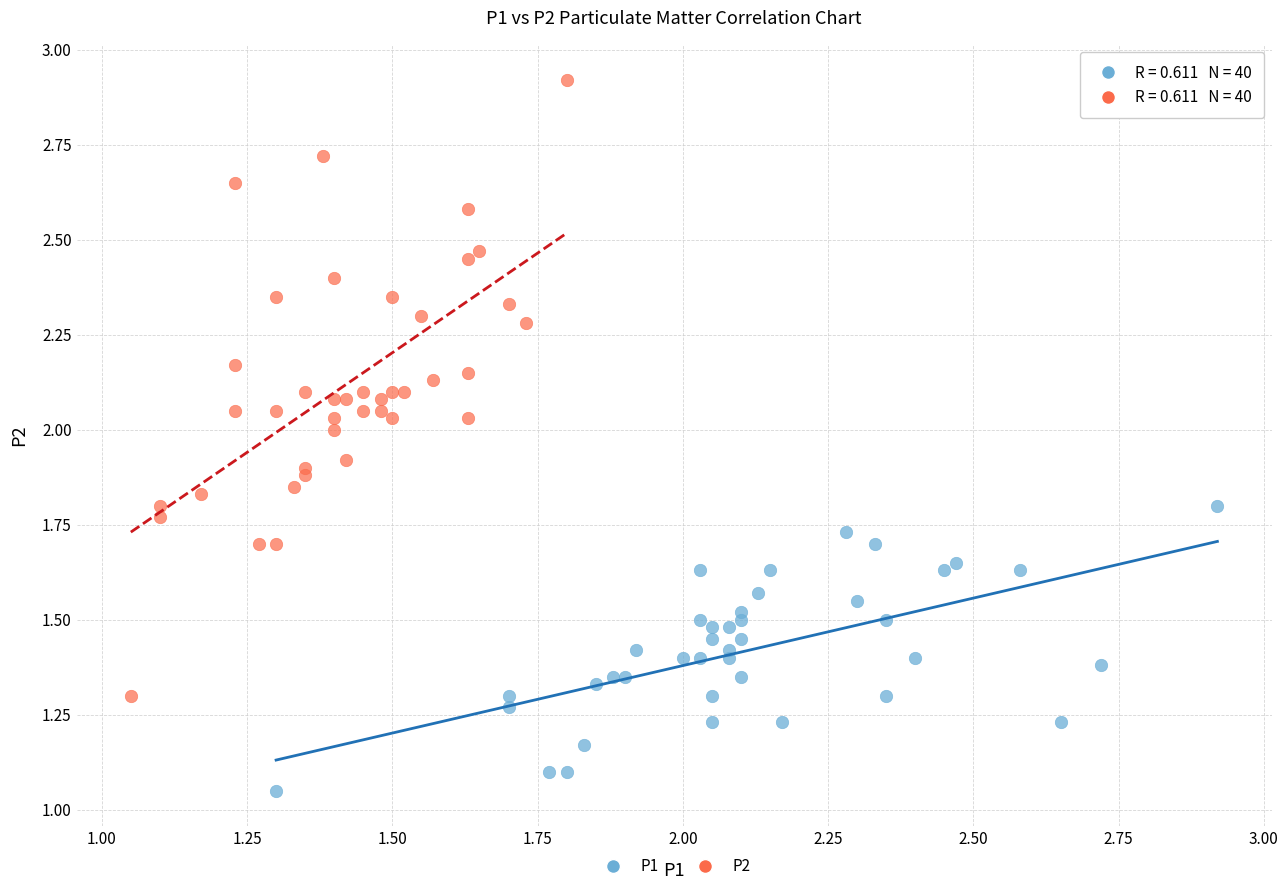

Which series reaches the minimum Y coordinate?

P1